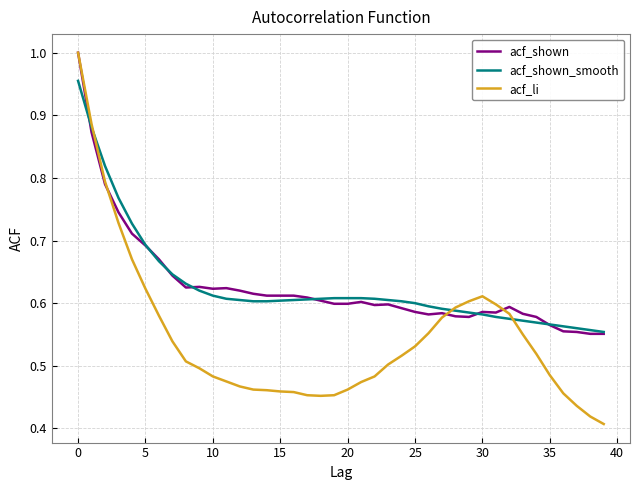

Which series has the widest spread of values?

acf_li